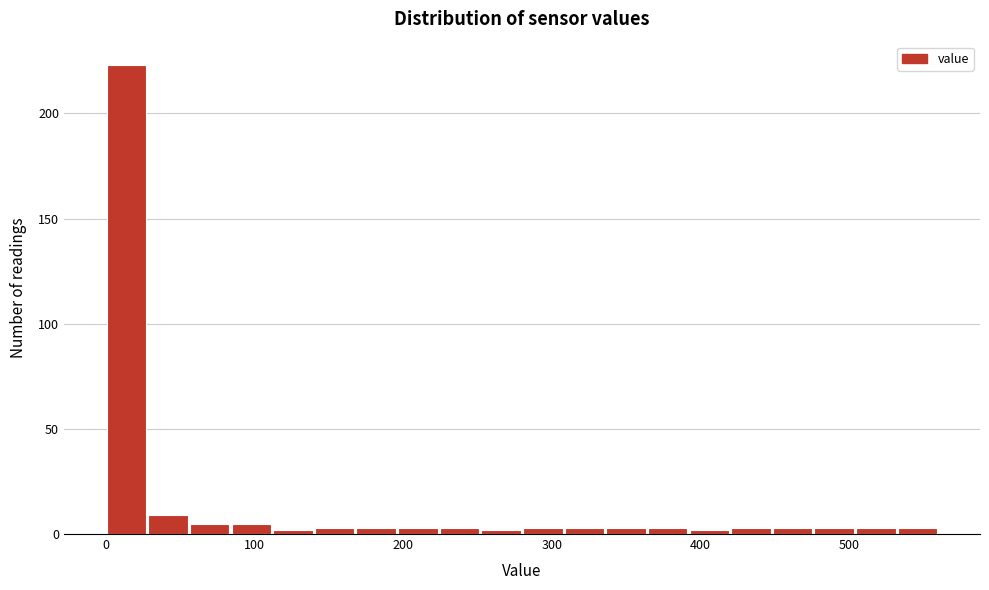

Read against the x-axis, roughly where is the centre of the tallest bar?

10